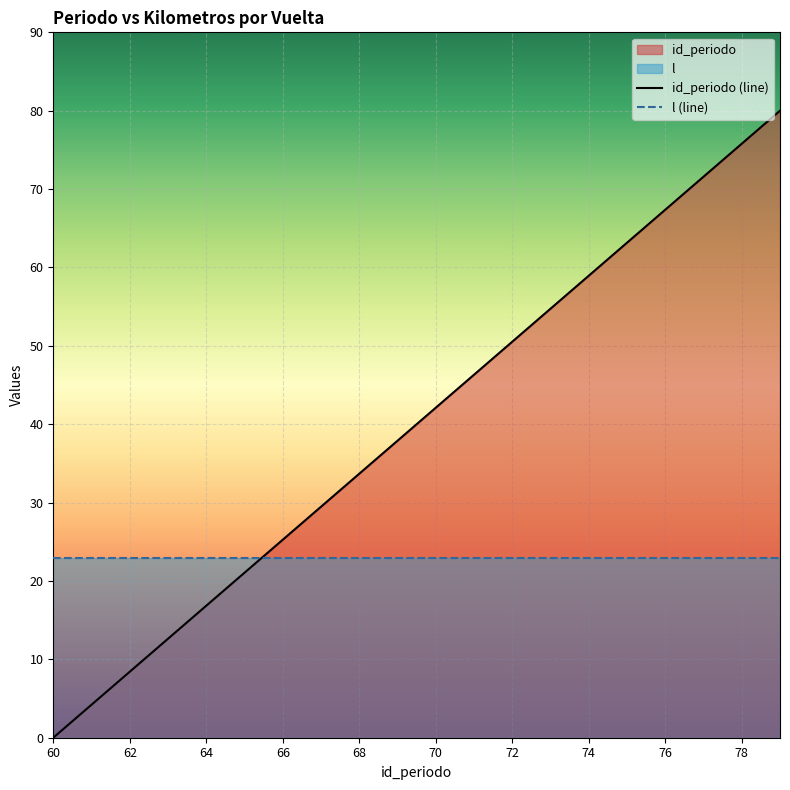

What is the difference between the maximum and minimum values?

80.0